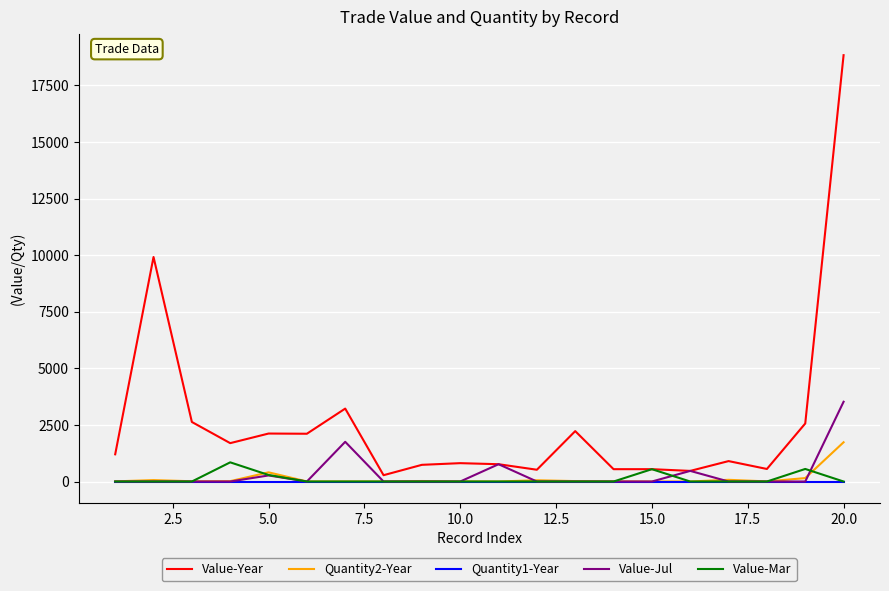

Which series has the largest total across all categories?

Value-Year